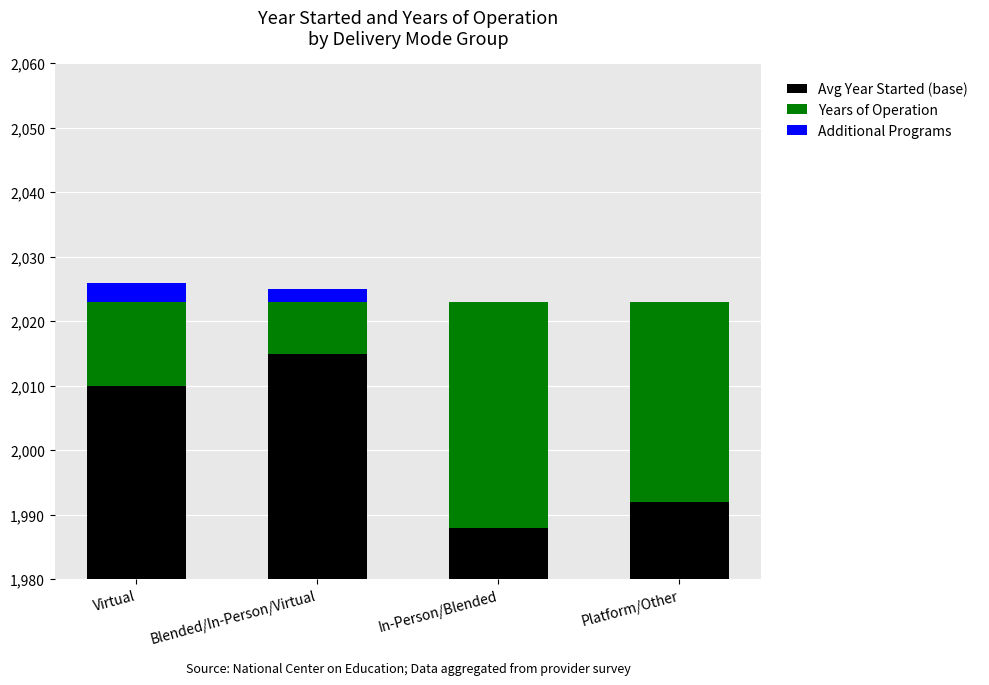

Which category has the lowest value in the Additional Programs series?

In-Person/Blended